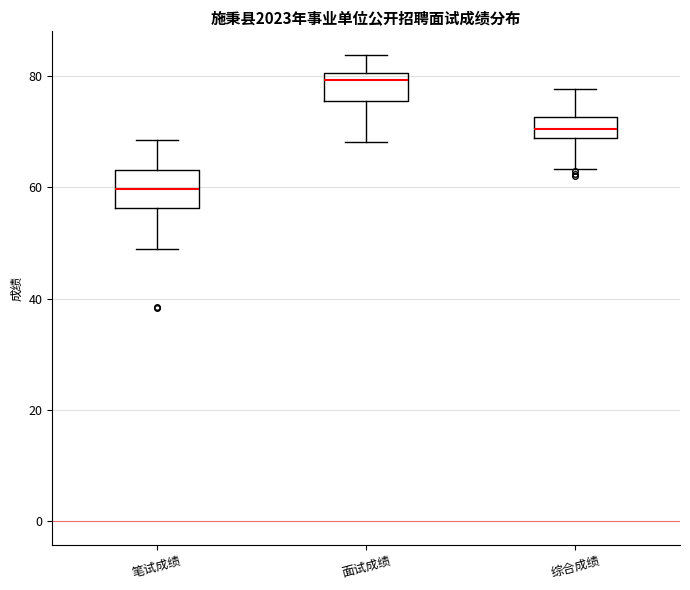

Where does the upper whisker of the box for 综合成绩 end on the y-axis? The values are not printed on the chart, so give them approximately, as read against the axis.

78